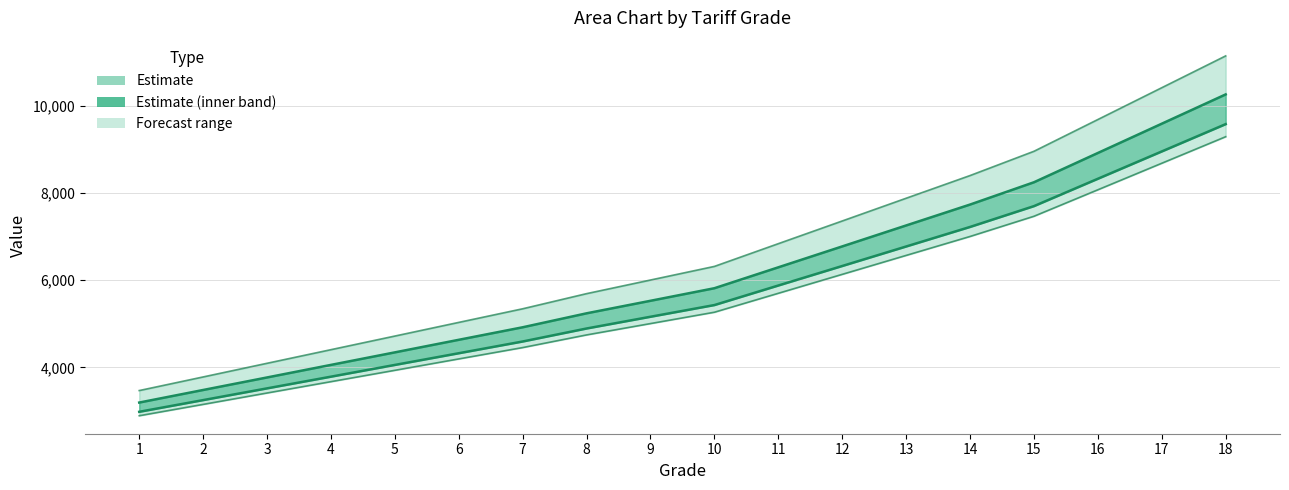

Which has a higher value, 1 or 11?

11